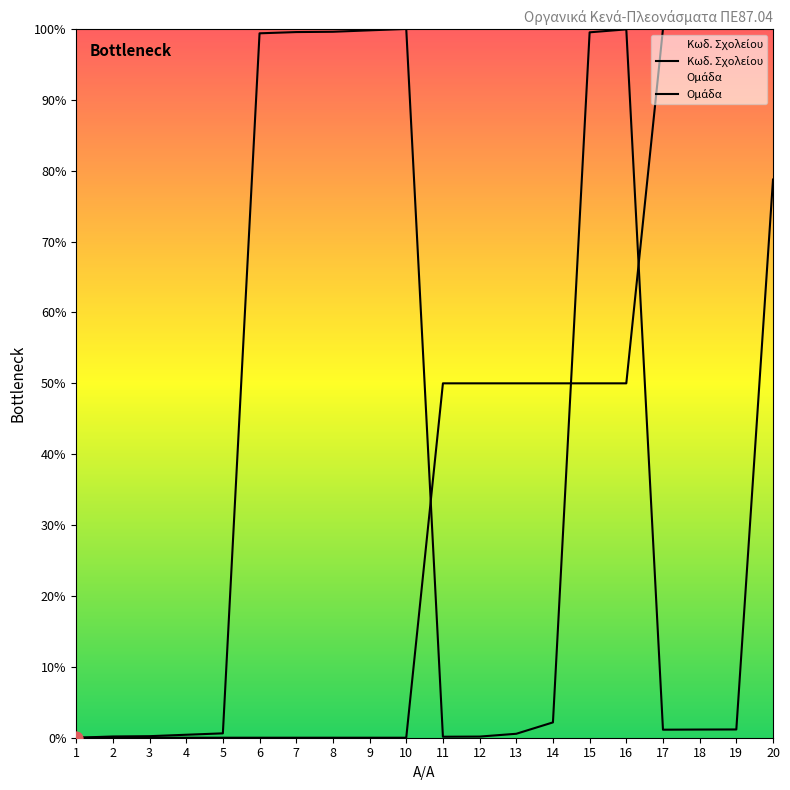

Is the value of Ομάδα at 12 greater than the value of Κωδ. Σχολείου at 14?

Yes